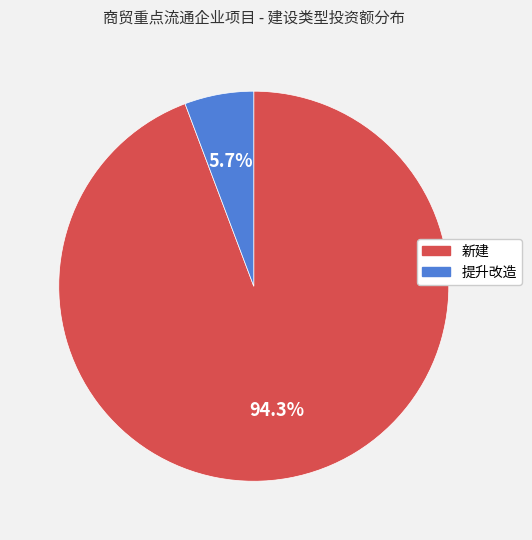

To the nearest percent, what is the difference between the largest and smallest slice percentages?

89%